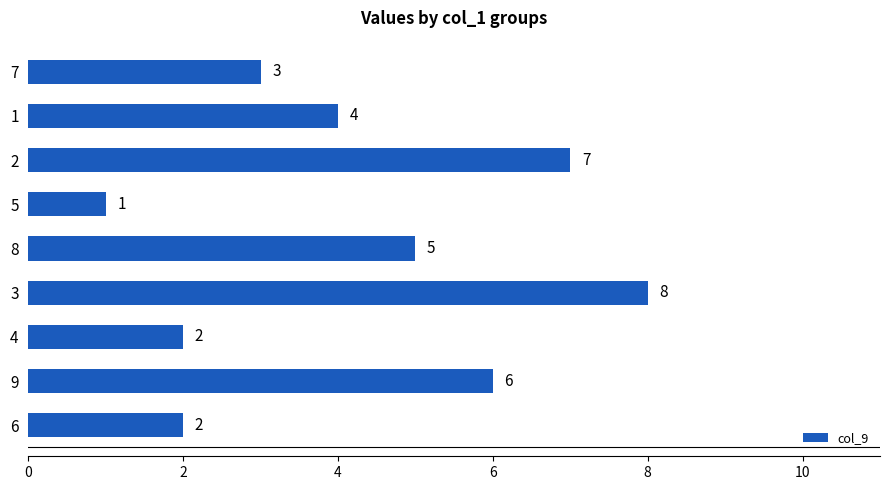

What is the greatest value displayed?

8